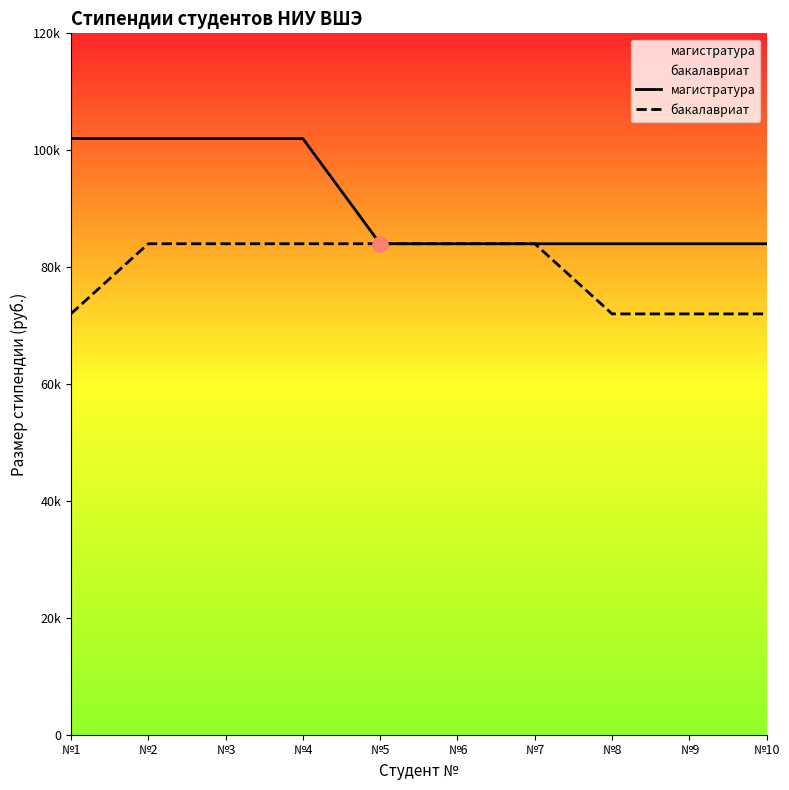

Which series has the widest spread of Y values?

магистратура